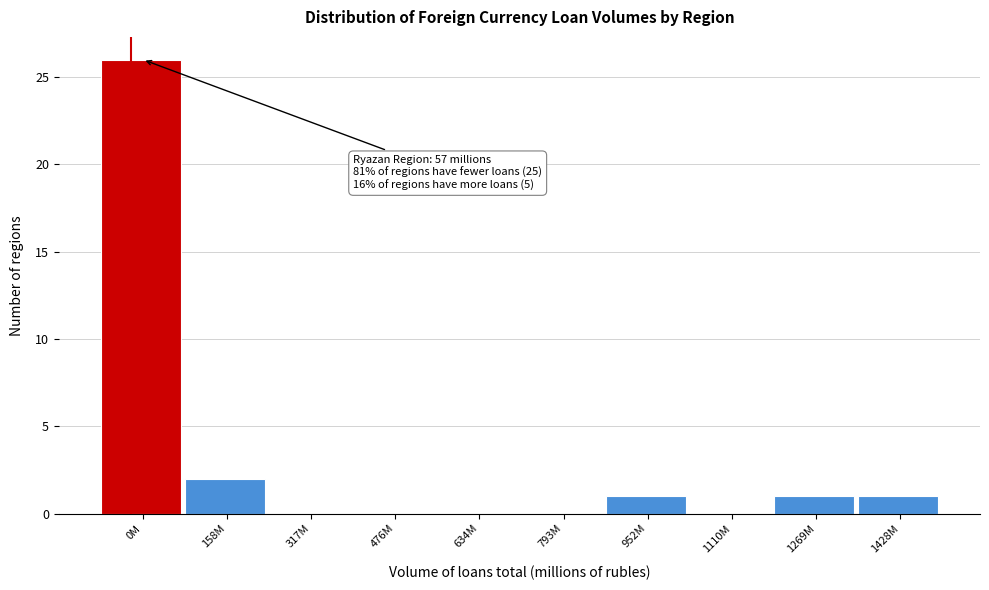

Reading left to right, list all the values displayed in this chart.

0M=26	158M=2	317M=0	476M=0	634M=0	793M=0	952M=1	1110M=0	1269M=1	1428M=1